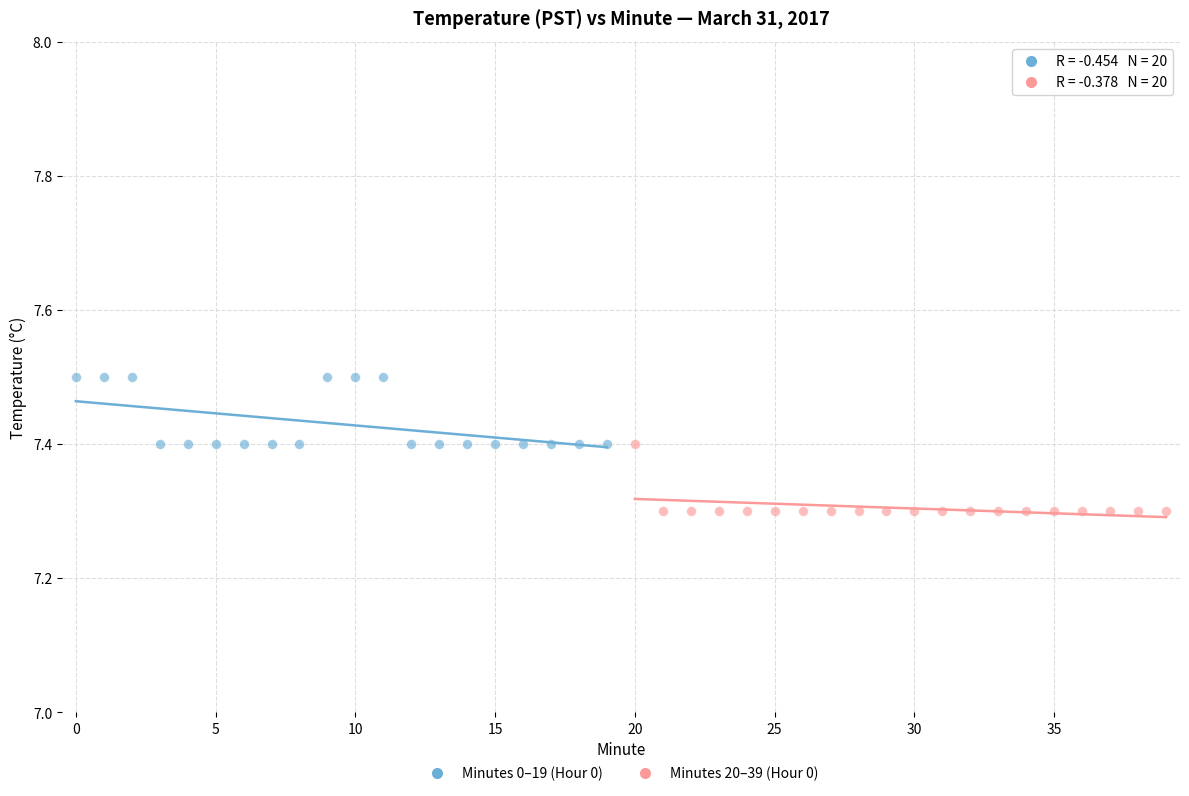

Which series contains the highest Y value?

Minutes 0–19 (Hour 0)